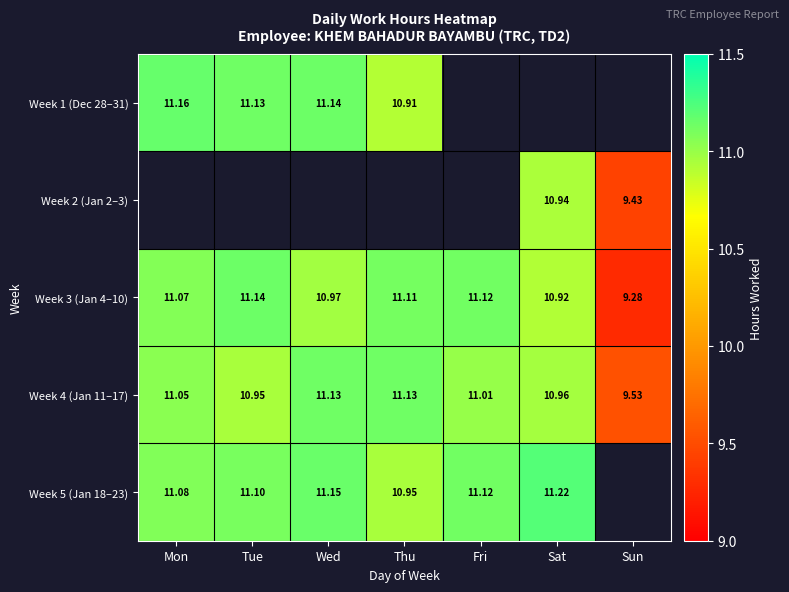

Count the number of data series in this chart.

5